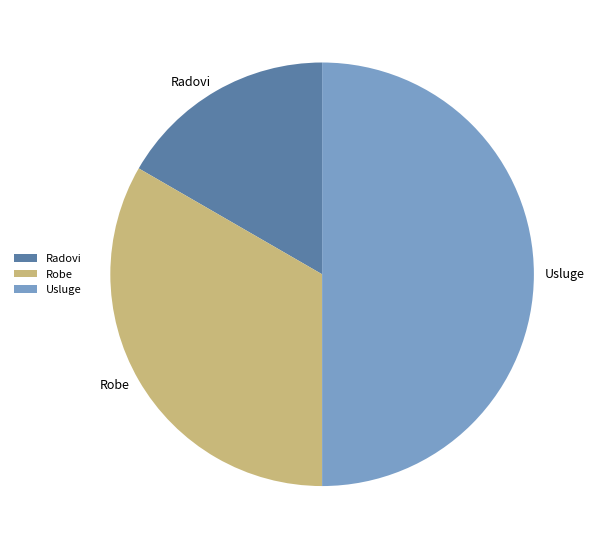

Does Robe account for over 50% of the chart?

No